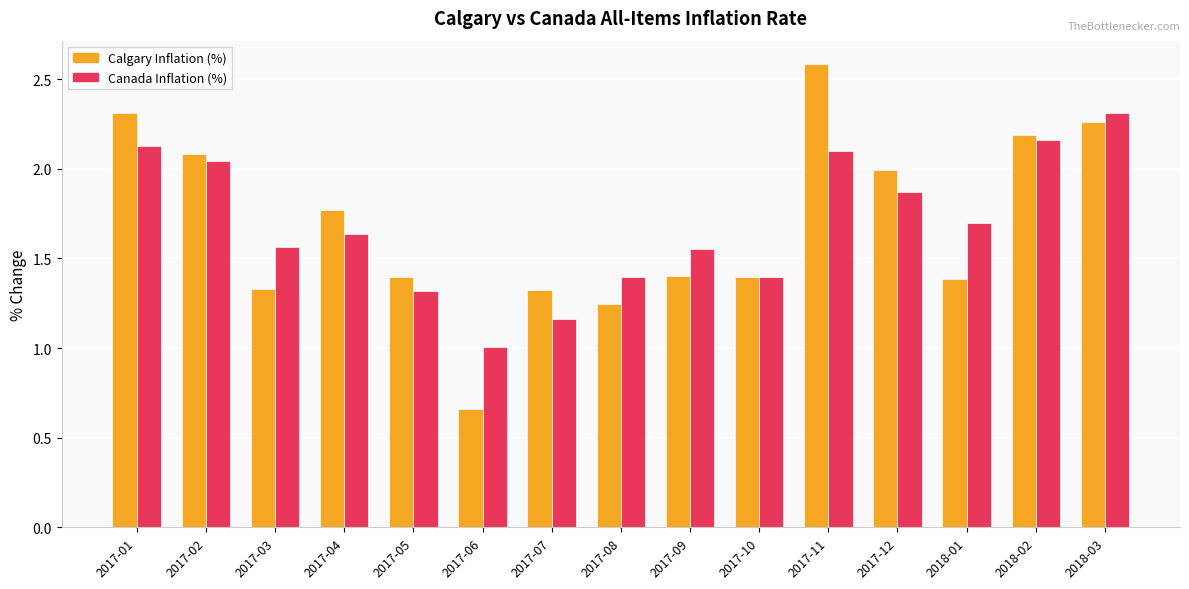

The Calgary Inflation (%) series shows 2.2 at 2018-02. True or false?

True